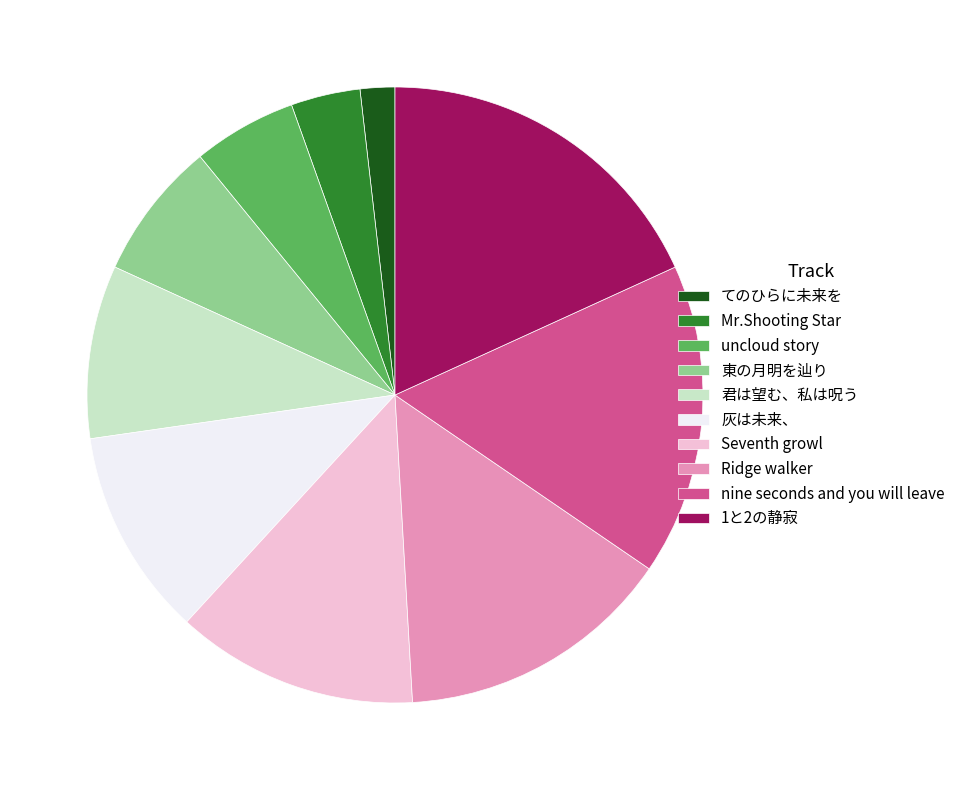

What is the smallest slice in the pie chart?

てのひらに未来を